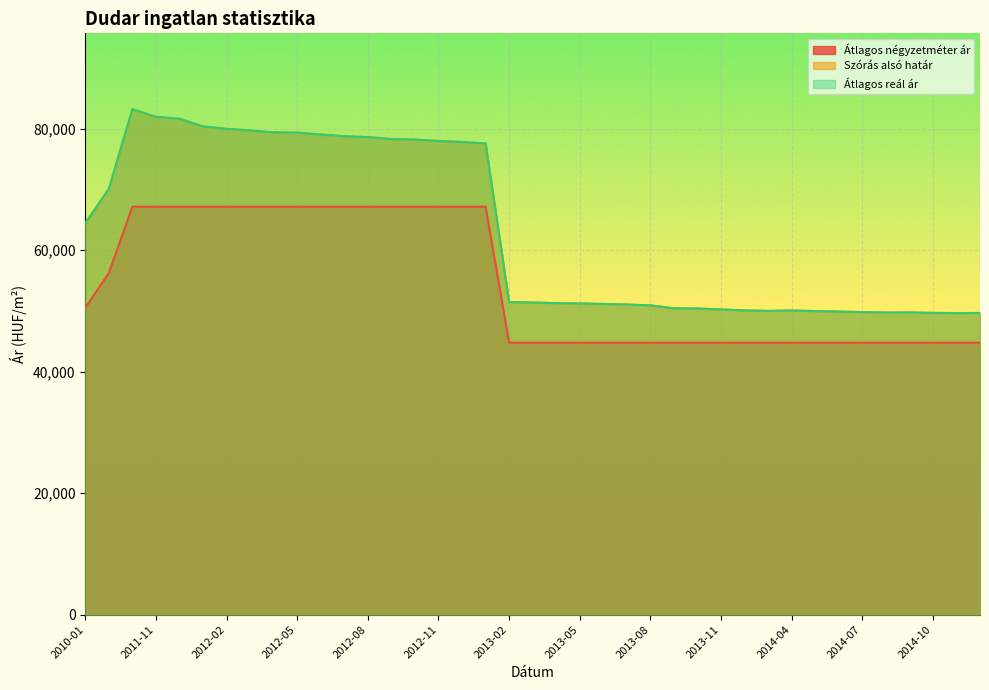

True or false: Szórás alsó határ and Átlagos négyzetméter ár cross at least once.

False